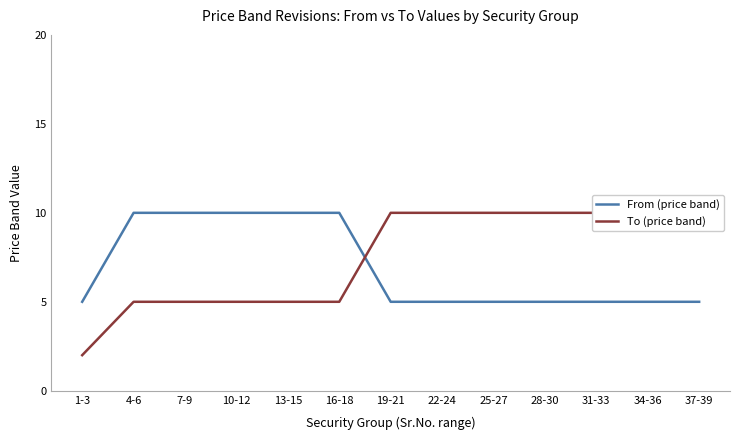

What is the sum of all From (price band) values?

90